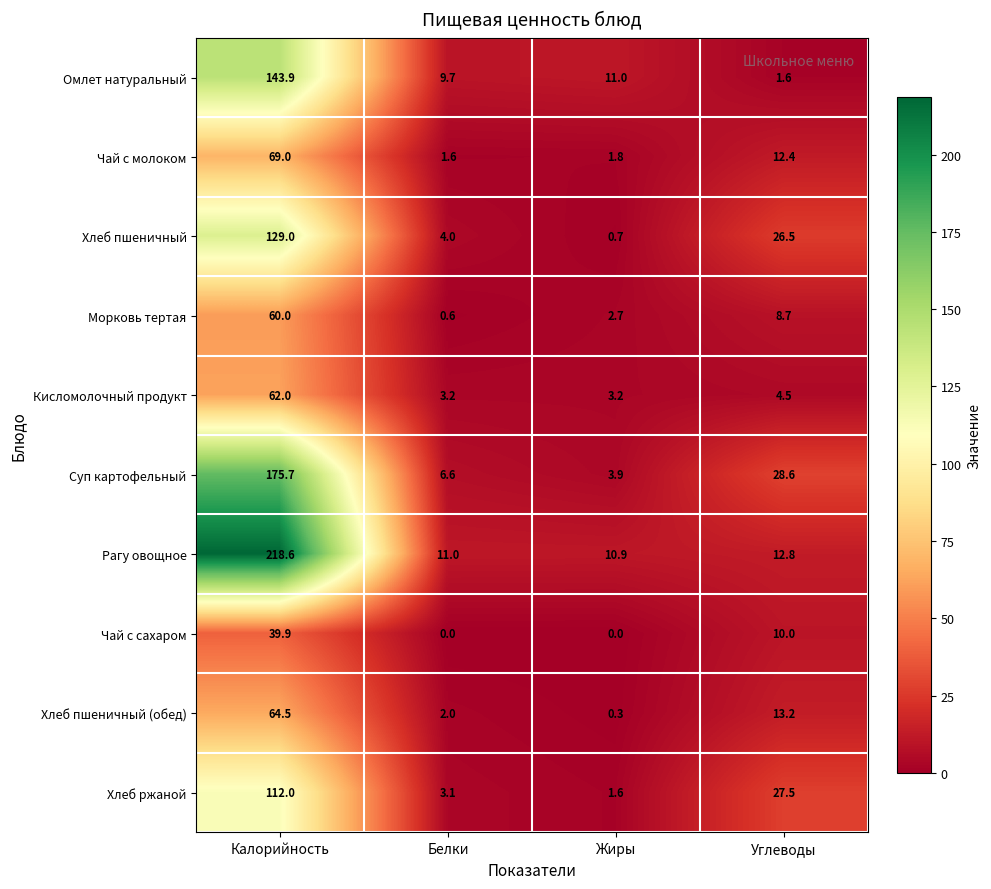

True or false: Чай с сахаром has a value of 0.0 at Белки.

True